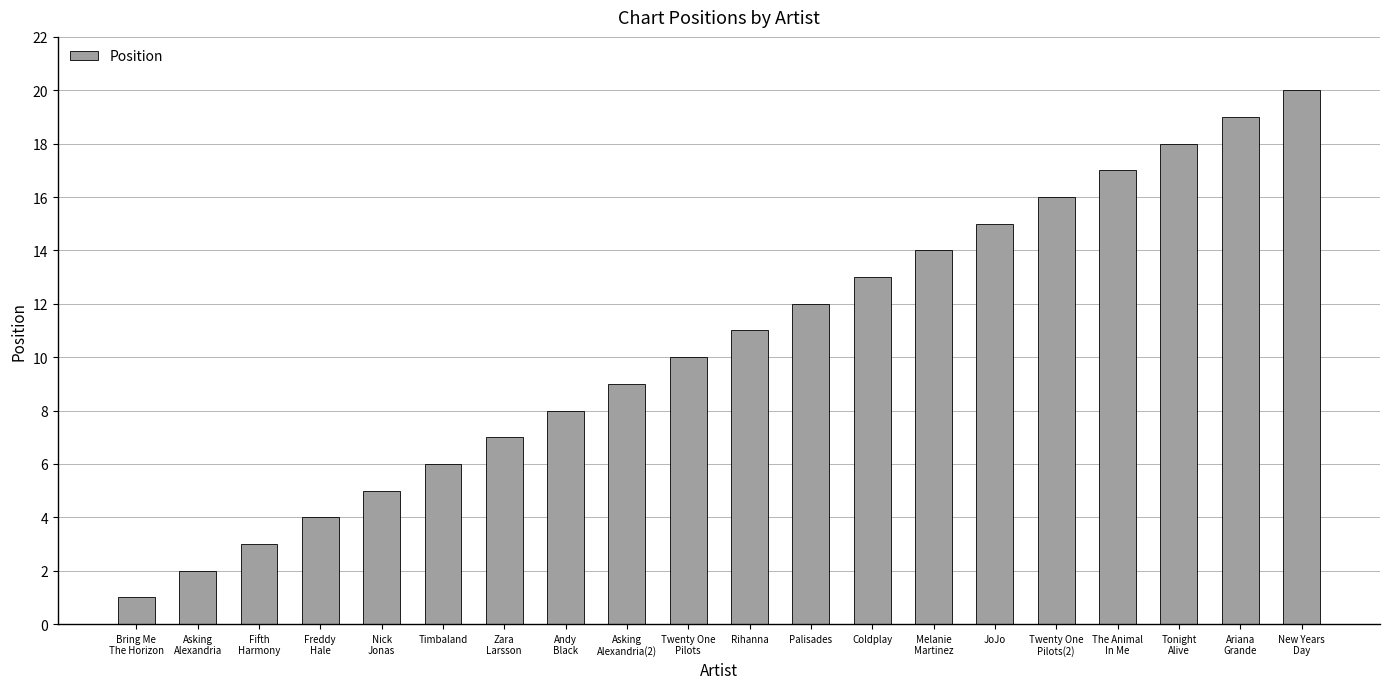

Rank the categories by value from highest to lowest.

New Years
Day, Ariana
Grande, Tonight
Alive, The Animal
In Me, Twenty One
Pilots(2), JoJo, Melanie
Martinez, Coldplay, Palisades, Rihanna, Twenty One
Pilots, Asking
Alexandria(2), Andy
Black, Zara
Larsson, Timbaland, Nick
Jonas, Freddy
Hale, Fifth
Harmony, Asking
Alexandria, Bring Me
The Horizon